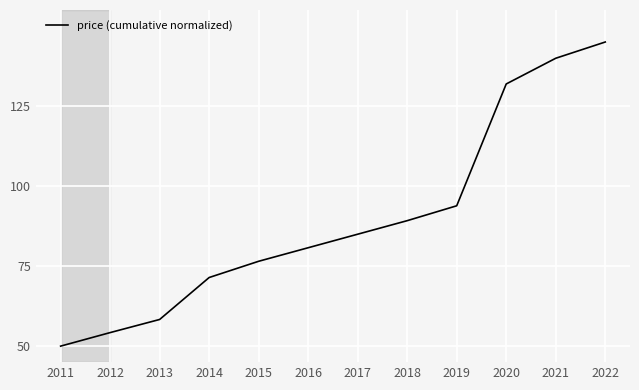

At which category does the chart reach its minimum across all series?

2011